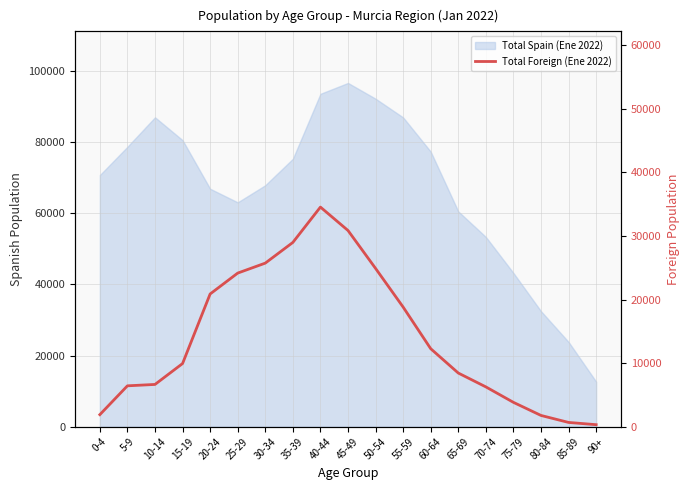

At which category does the chart reach its peak across all series?

40-44